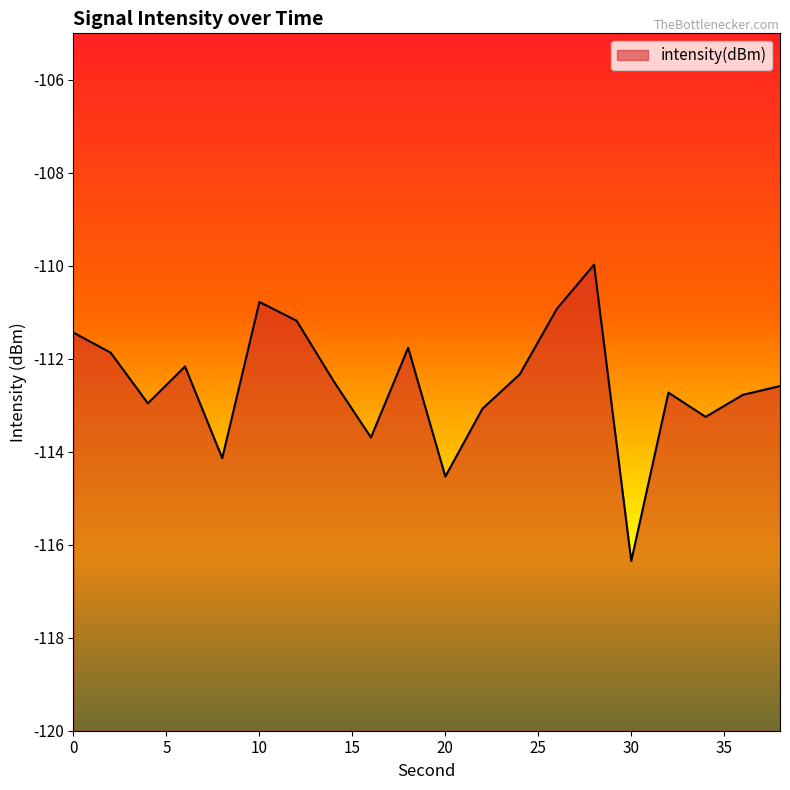

What is the average value?

-112.5